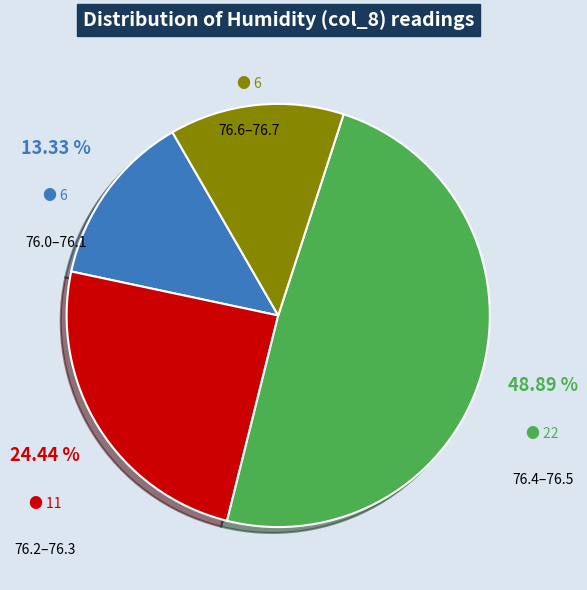

Do 76.4–76.5 and 76.6–76.7 together represent more than half of the pie?

Yes